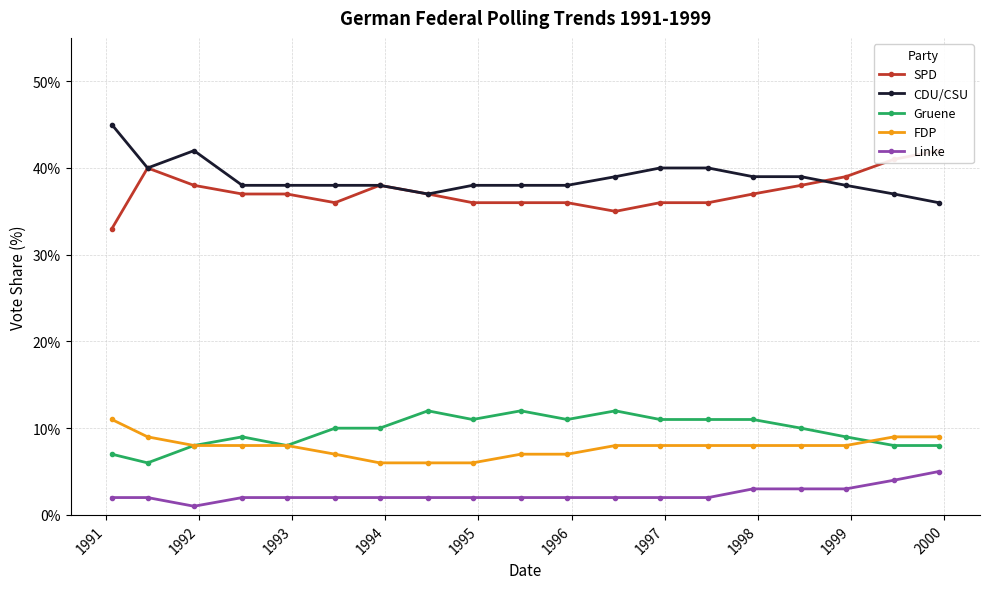

True or false: FDP and Linke cross at least once.

False